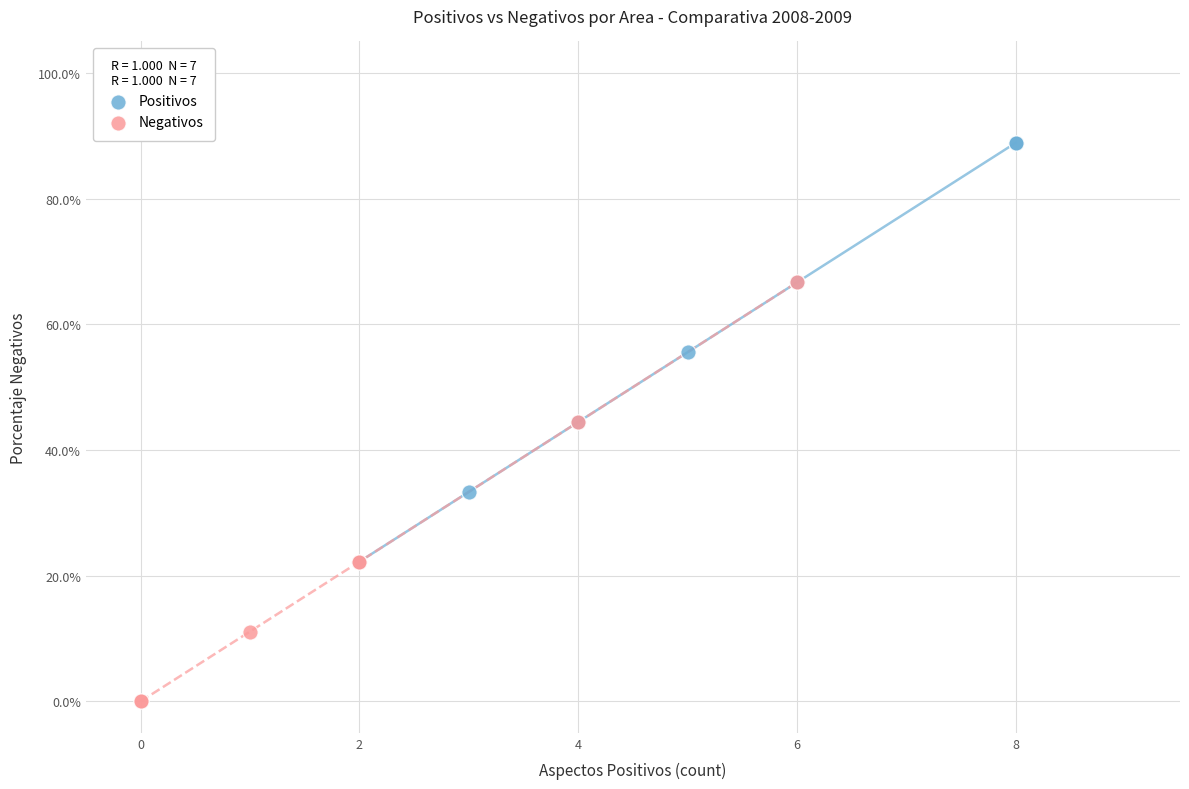

Which series reaches the maximum Y coordinate?

Positivos